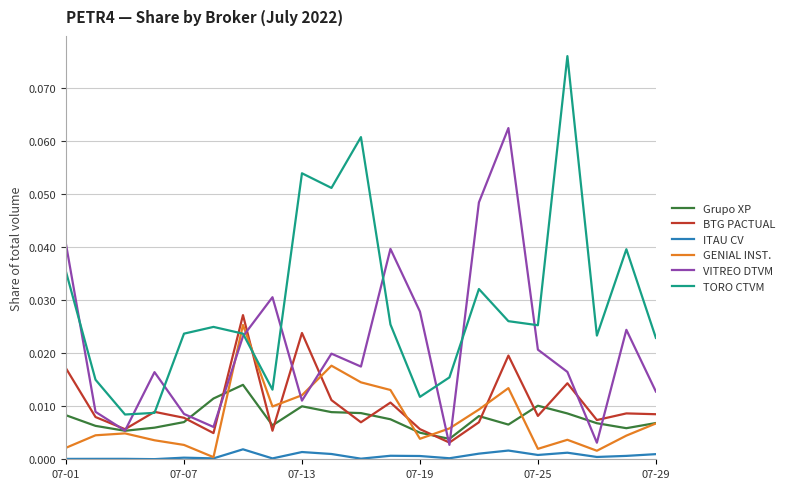

Is this an area chart (filled region under the line)?

No